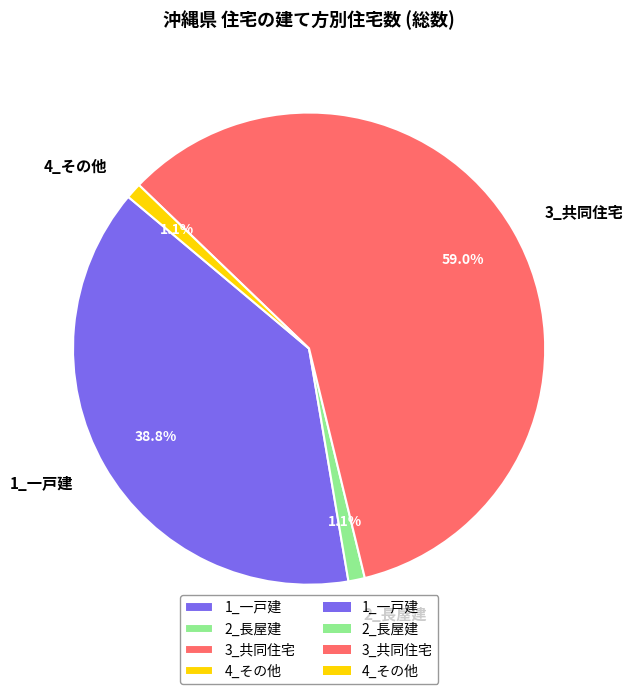

What is the largest slice in the pie chart?

3_共同住宅